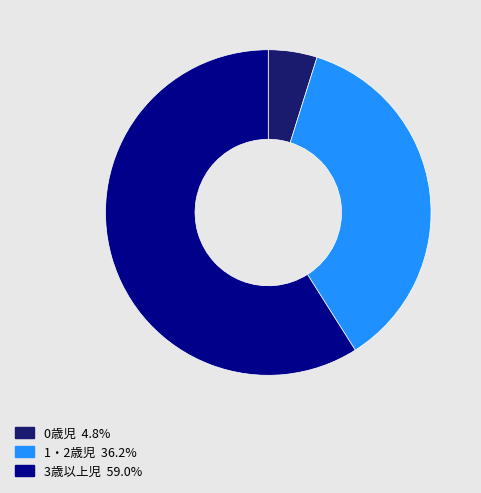

Is 1・2歳児 the majority of the pie?

No